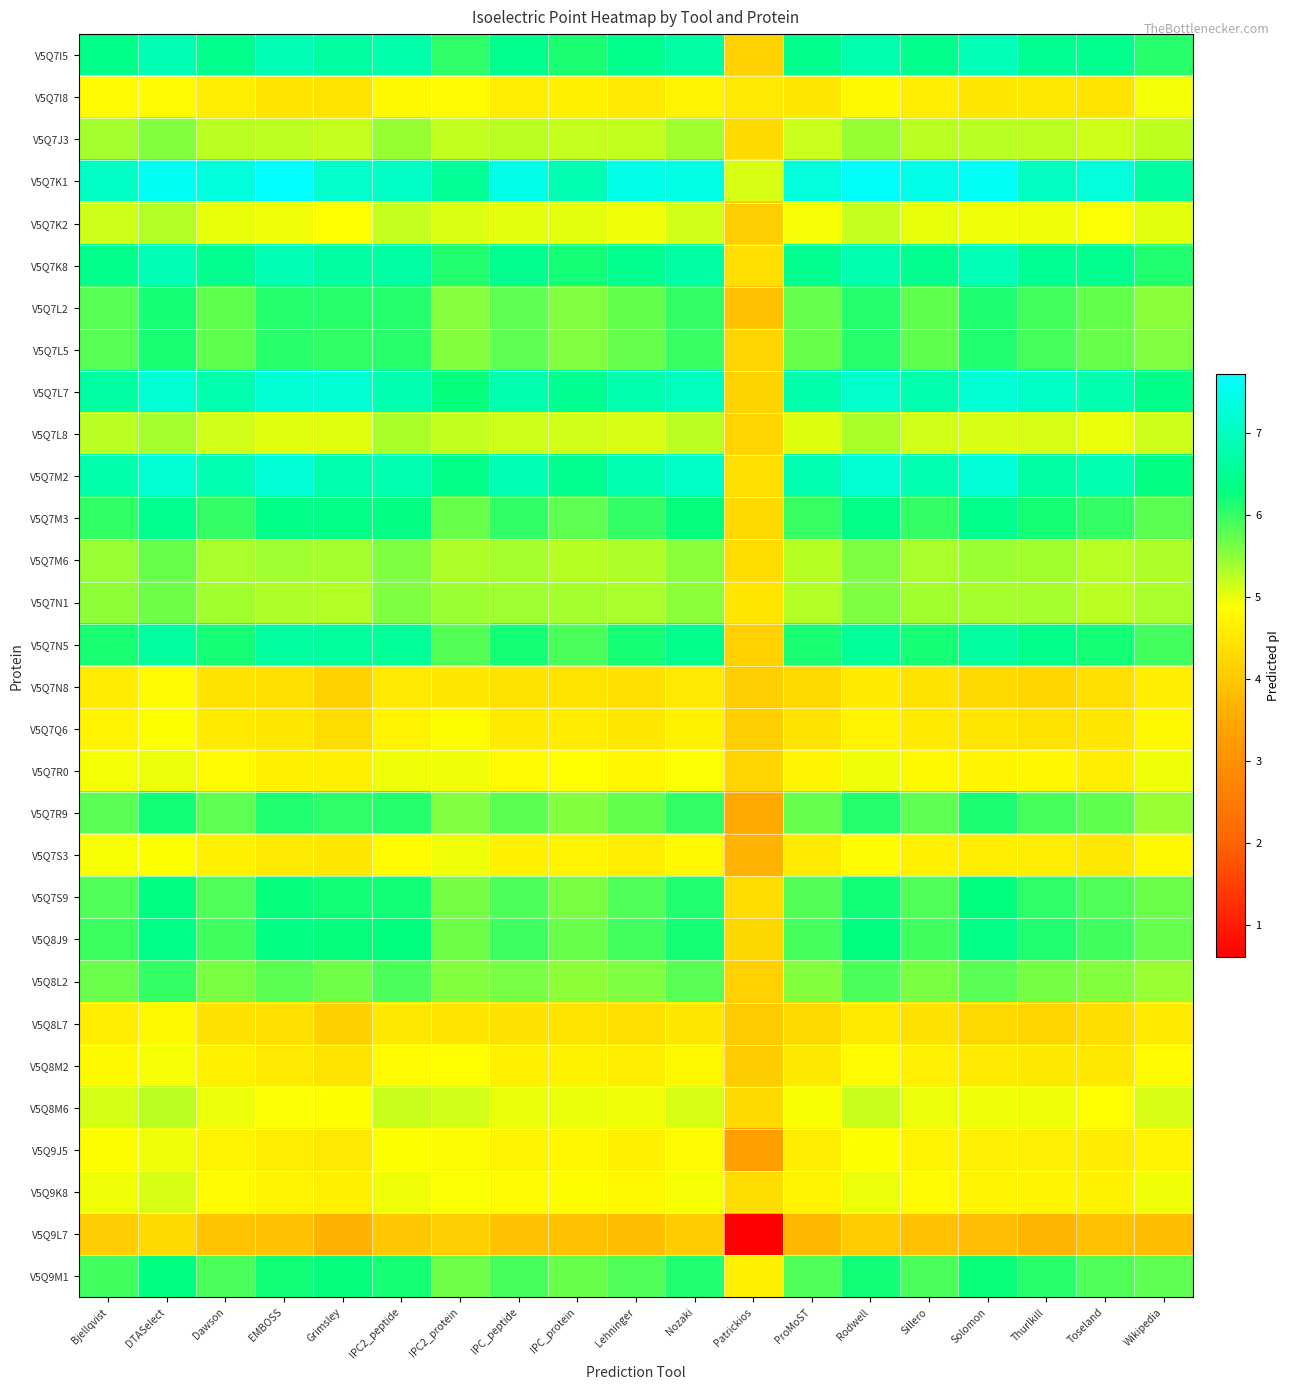

Count the number of categories in the chart.

19